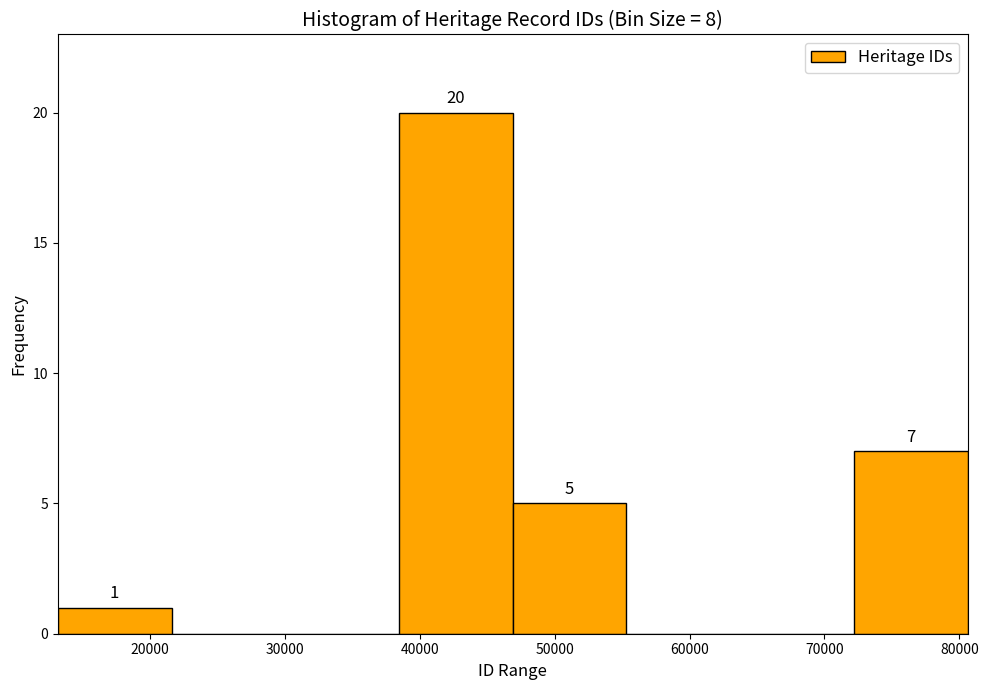

Which range on the x-axis has the tallest bar?

38000 to 47000